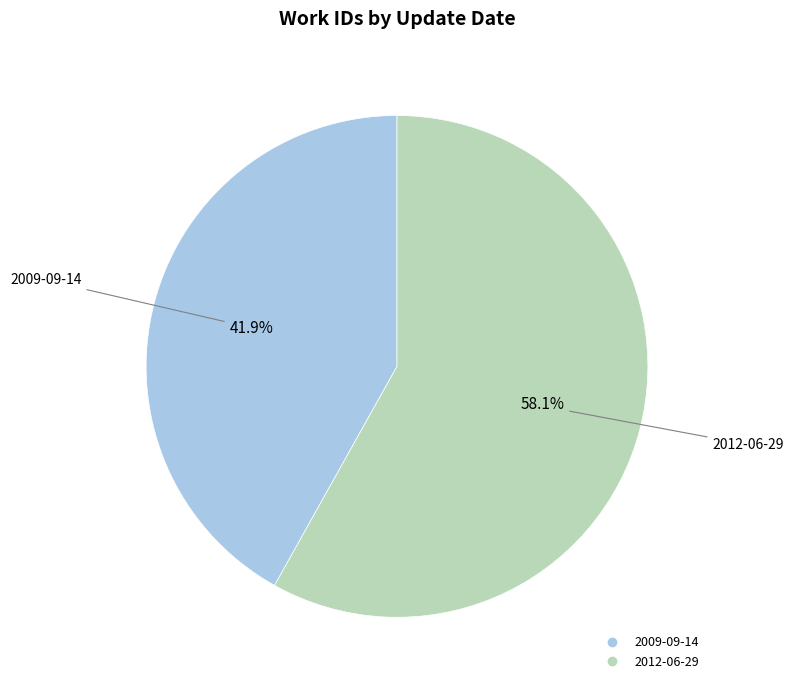

Which slice represents more than half of the pie?

2012-06-29